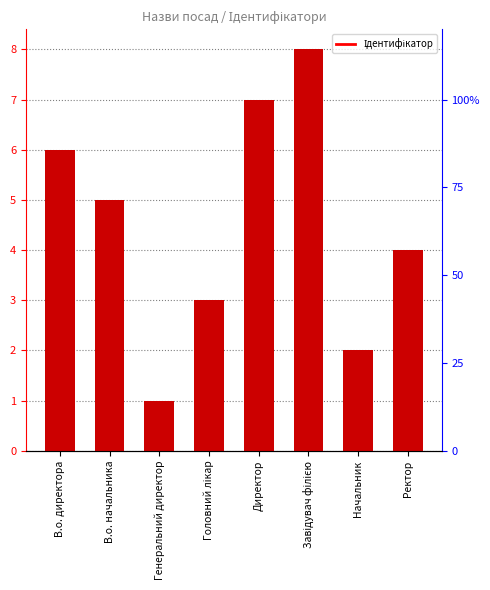

What position from the right is Начальник?

2